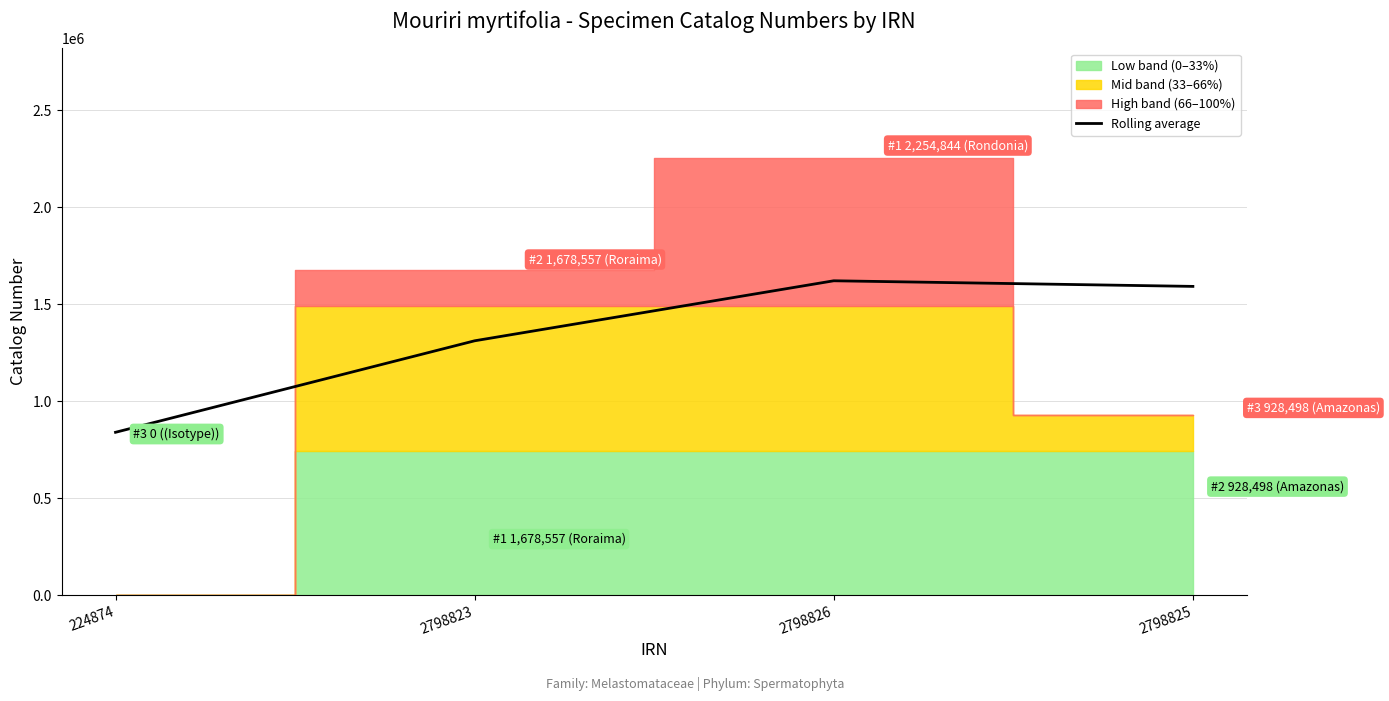

Rank the categories by value from lowest to highest.

224874, 2798823, 2798825, 2798826